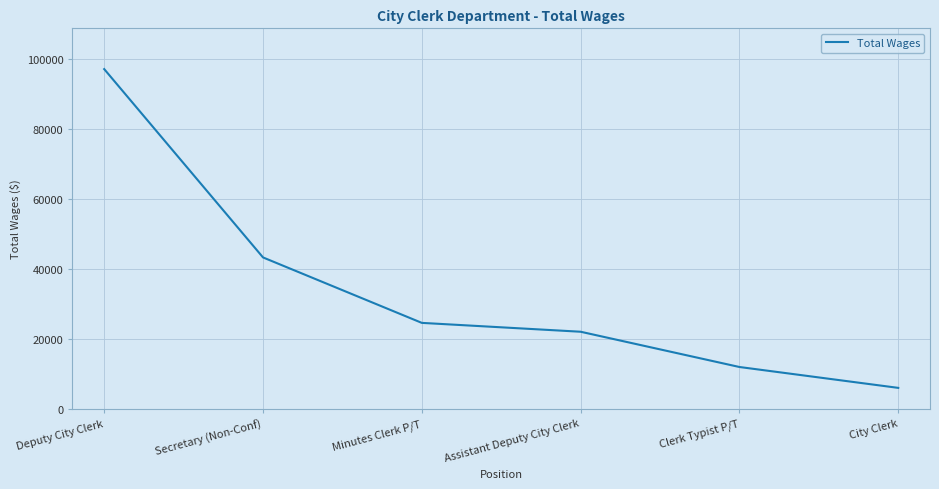

Does the chart display data point markers on the line(s)?

No